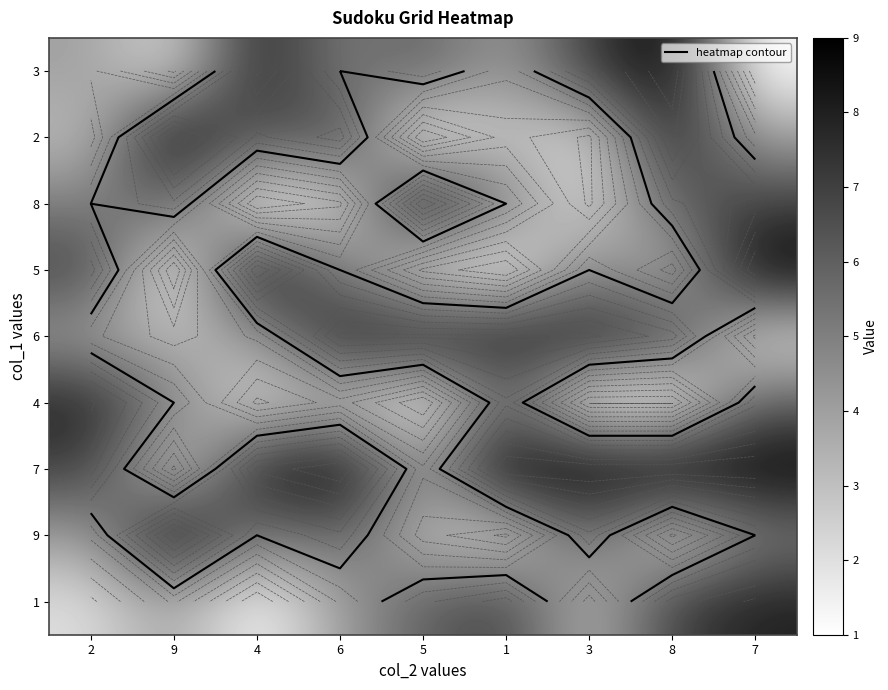

Where does the 5 series first go above 5?

2